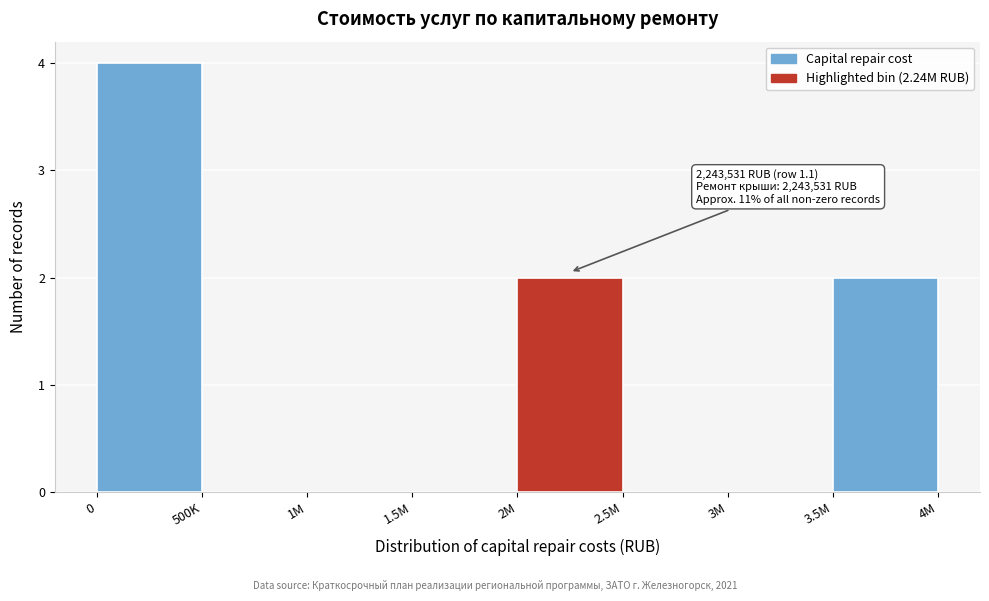

Reading left to right, what are all the values shown in this chart?

0=4	500K=0	1M=0	1.5M=0	2M=2	2.5M=0	3M=0	3.5M=2